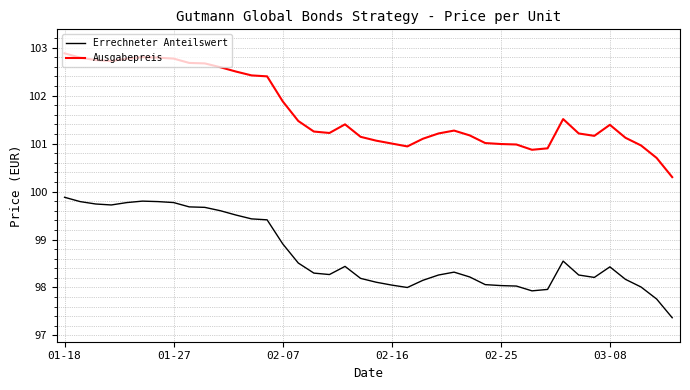

How many lines are shown in the chart?

2